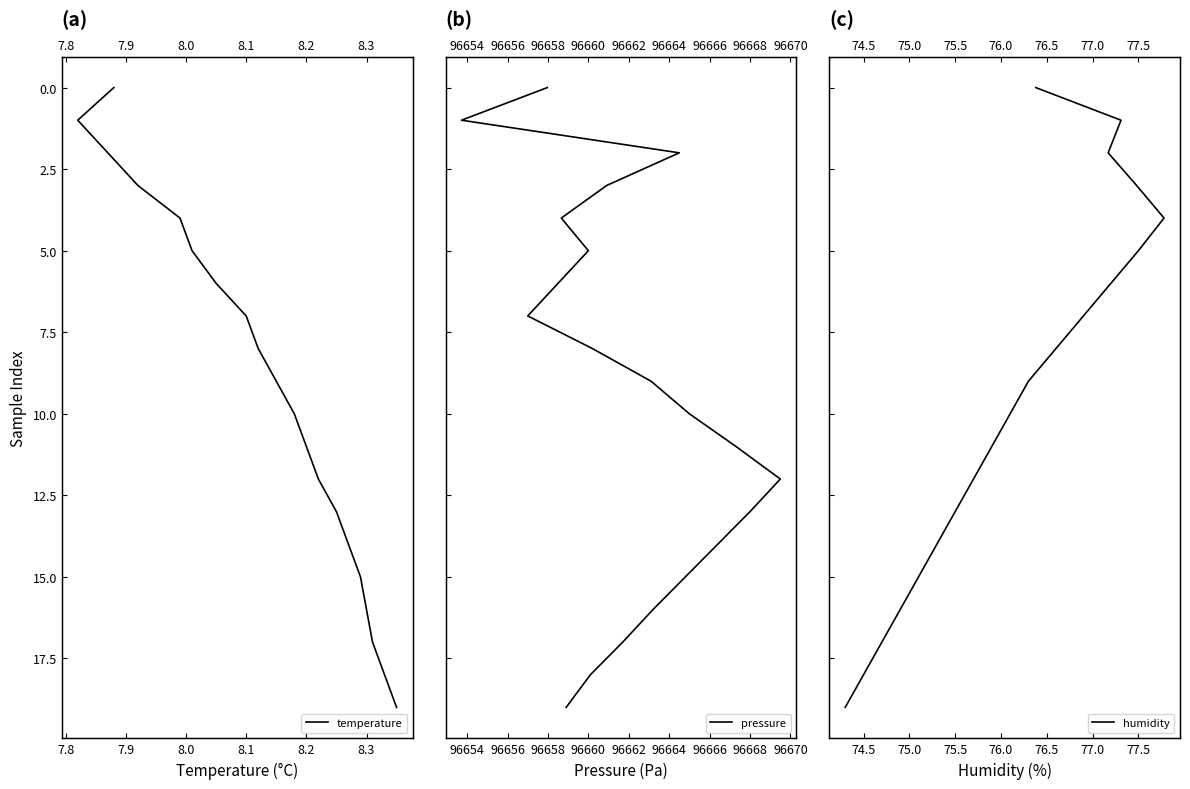

True or false: humidity has more than 0 interior local peaks.

False